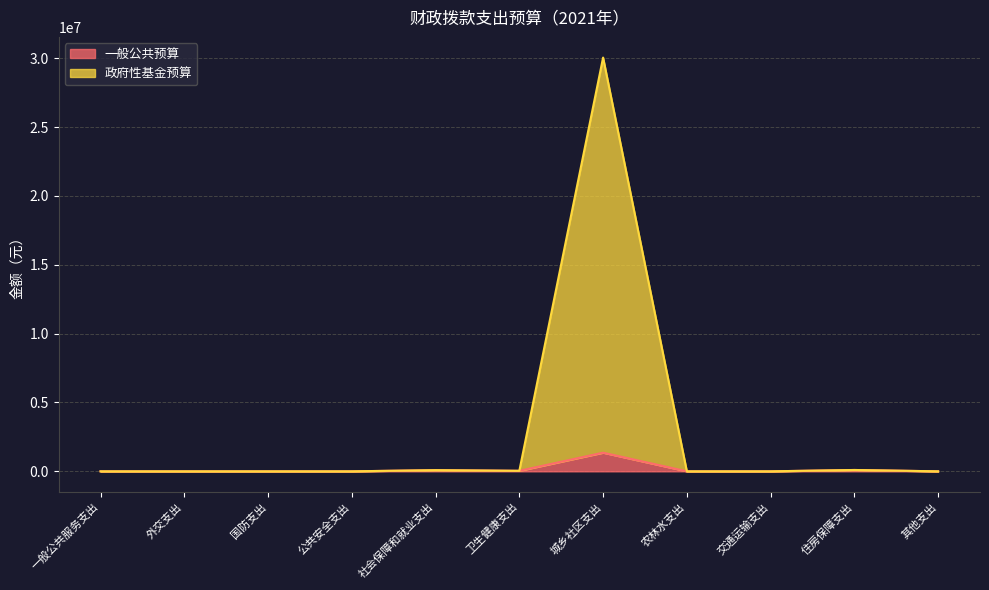

Where is 政府性基金预算 nearest to the value 15026949?

住房保障支出